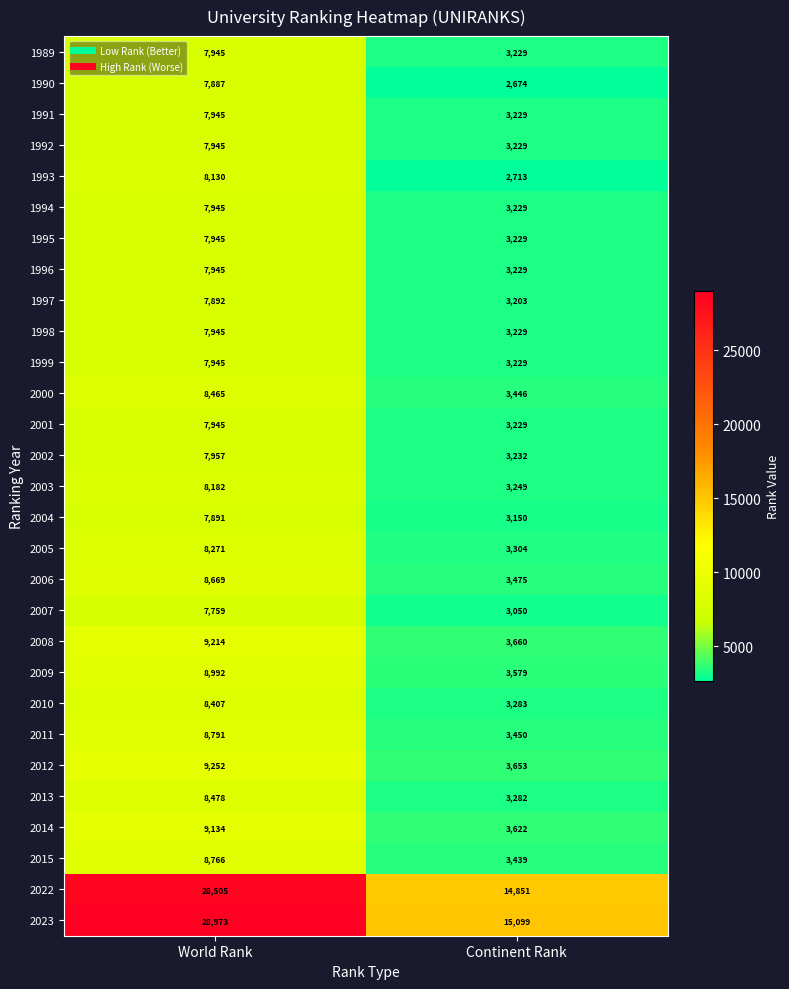

The value of 1998 at World Rank is 10734. True or false?

False